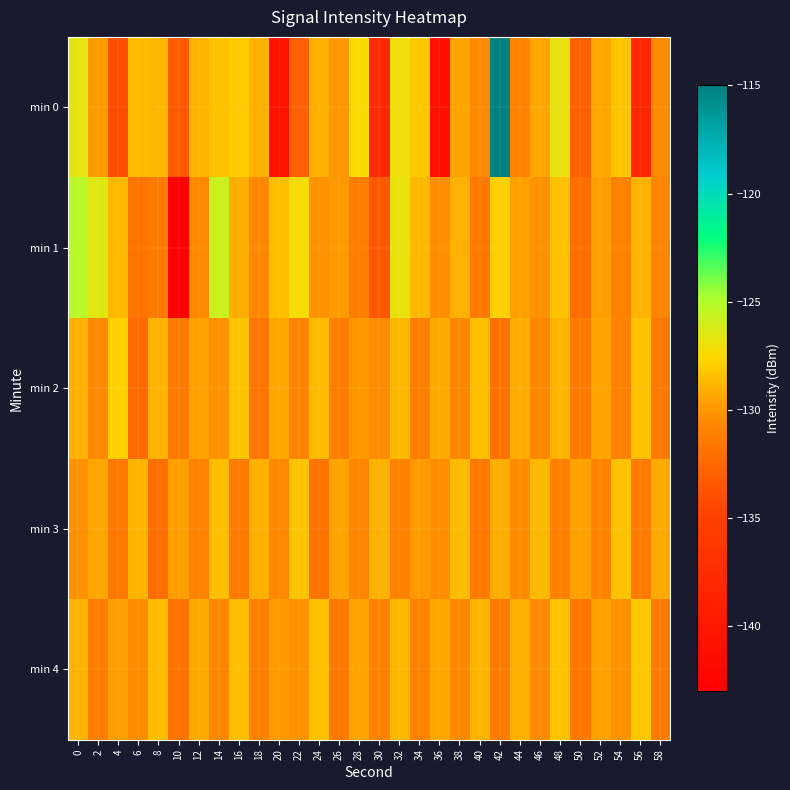

Reading right to left, extract all data points from this chart.

min 0: 58=-130.5	56=-138.1	54=-128.3	52=-129.4	50=-132.9	48=-126.8	46=-129.4	44=-130.9	42=-115.0	40=-130.5	38=-129.5	36=-141.1	34=-128.1	32=-127.1	30=-137.9	28=-127.4	26=-129.9	24=-129.1	22=-132.8	20=-140.6	18=-129.1	16=-128.0	14=-128.4	12=-129.0	10=-133.3	8=-128.7	6=-128.6	4=-134.1	2=-129.8	0=-126.8
min 1: 58=-130.8	56=-128.9	54=-131.0	52=-129.7	50=-132.1	48=-128.4	46=-130.2	44=-129.6	42=-127.8	40=-131.5	38=-129.1	36=-130.3	34=-128.7	32=-126.9	30=-133.4	28=-131.2	26=-129.8	24=-130.1	22=-127.3	20=-128.5	18=-130.5	16=-129.1	14=-125.8	12=-130.5	10=-142.7	8=-131.4	6=-131.8	4=-128.7	2=-126.5	0=-125.3
min 2: 58=-131.6	56=-128.4	54=-130.9	52=-129.5	50=-131.3	48=-128.8	46=-130.6	44=-129.2	42=-131.9	40=-128.5	38=-130.7	36=-129.3	34=-131.1	32=-128.7	30=-130.4	28=-129.9	26=-131.2	24=-128.6	22=-130.8	20=-129.4	18=-131.7	16=-128.3	14=-130.1	12=-129.6	10=-131.4	8=-128.9	6=-132.3	4=-127.8	2=-130.5	0=-129.1
min 3: 58=-129.3	56=-131.4	54=-128.4	52=-130.8	50=-129.6	48=-131.1	46=-128.7	44=-130.4	42=-129.2	40=-131.5	38=-128.6	36=-130.3	34=-129.8	32=-131.0	30=-128.9	28=-130.7	26=-129.5	24=-131.8	22=-128.3	20=-130.6	18=-129.1	16=-131.3	14=-128.5	12=-130.9	10=-129.7	8=-132.1	6=-128.8	4=-131.6	2=-129.4	0=-130.2
min 4: 58=-131.4	56=-128.2	54=-130.1	52=-129.6	50=-131.7	48=-128.3	46=-130.5	44=-129.1	42=-131.3	40=-128.8	38=-130.6	36=-129.4	34=-131.0	32=-128.7	30=-130.9	28=-129.5	26=-131.6	24=-128.4	22=-130.2	20=-129.8	18=-131.1	16=-128.5	14=-130.7	12=-129.3	10=-131.8	8=-128.6	6=-130.4	4=-129.7	2=-131.2	0=-128.9